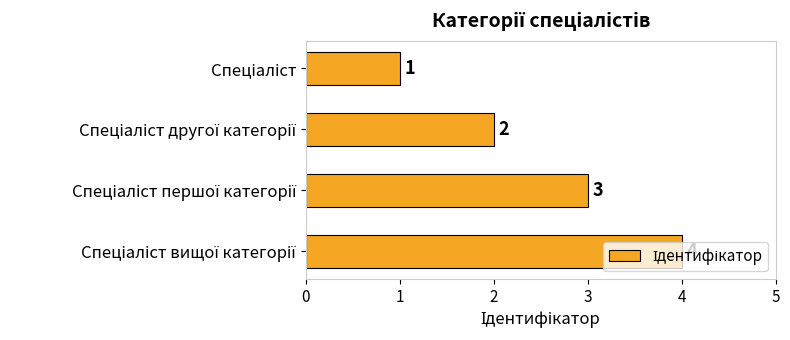

How many values are between 2 and 4?

3